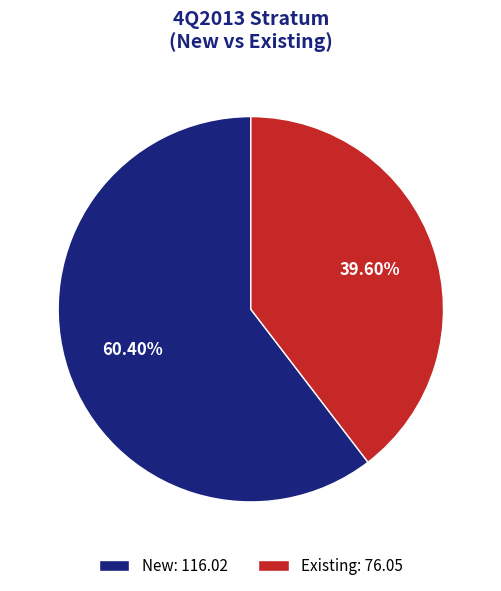

Is it true that Existing is 52% of the pie?

False